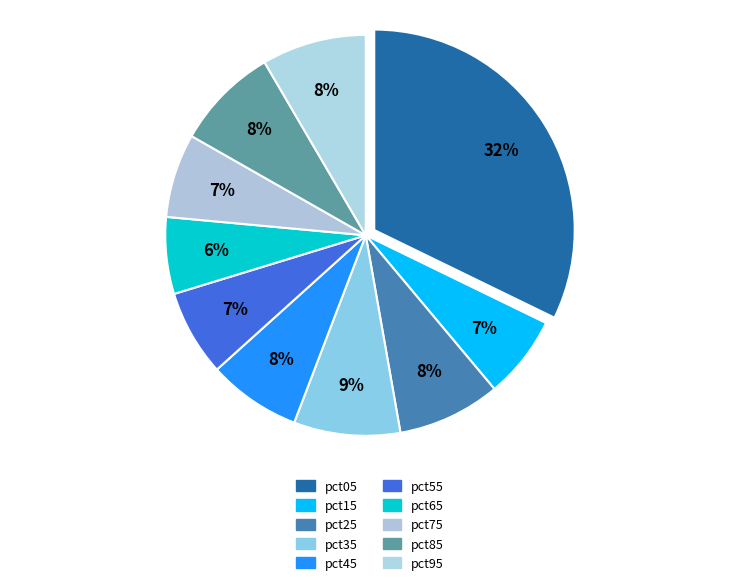

Do pct95 and pct45 together represent more than half of the pie?

No